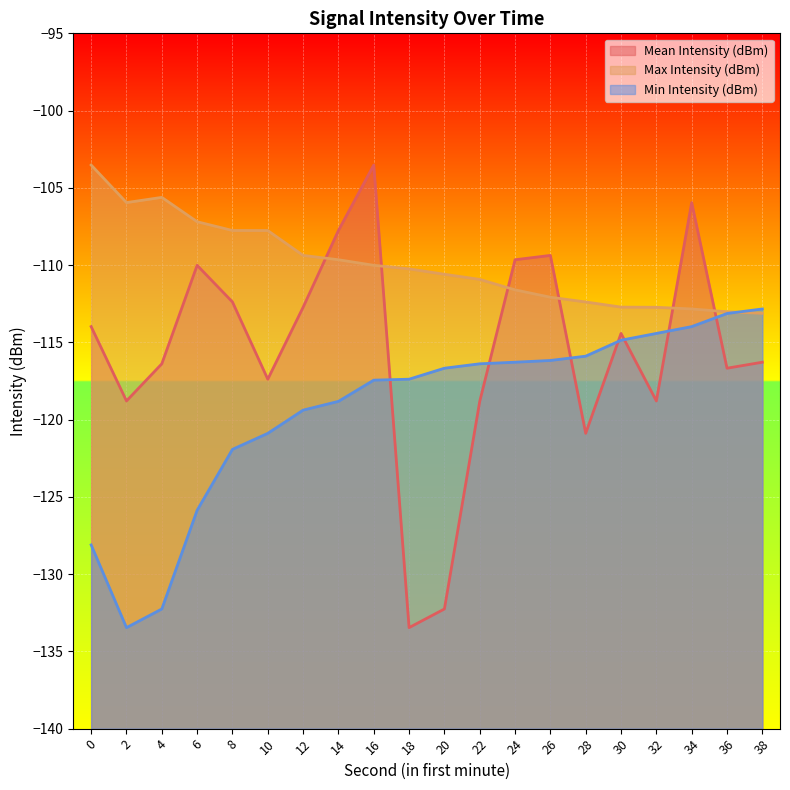

Is it true that Max Intensity (dBm) equals -112.8 at 34?

True